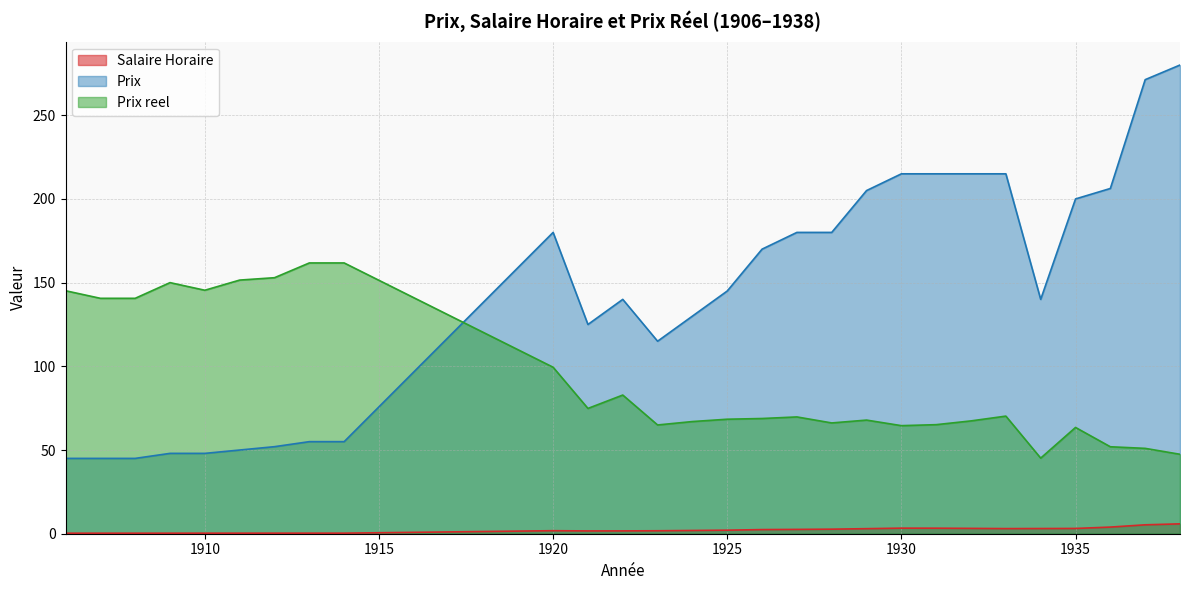

At which category is the sum across all series the highest?

1938